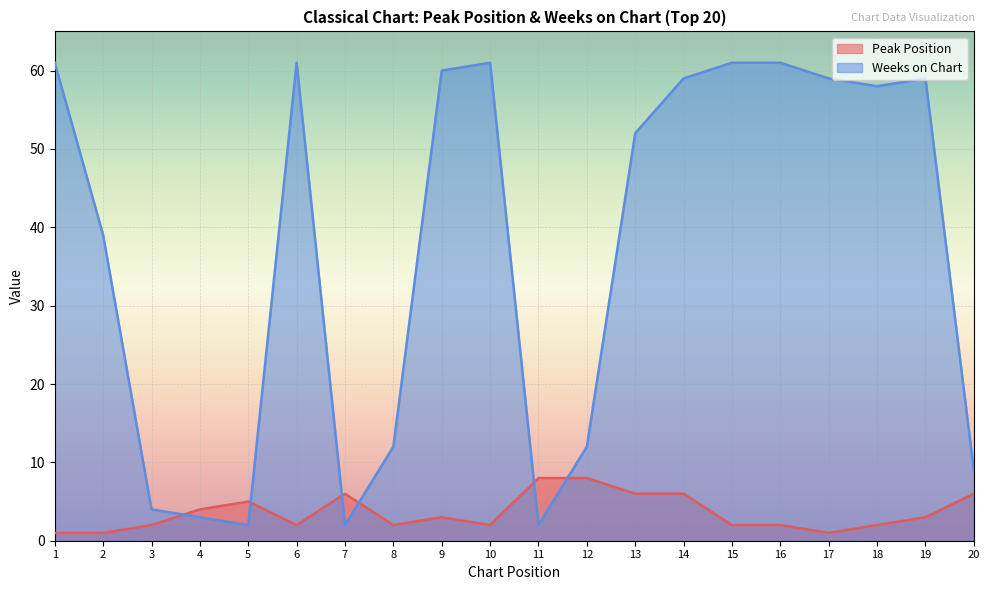

In Peak Position, how many points are lower than both neighbors (excluding endpoints)?

4